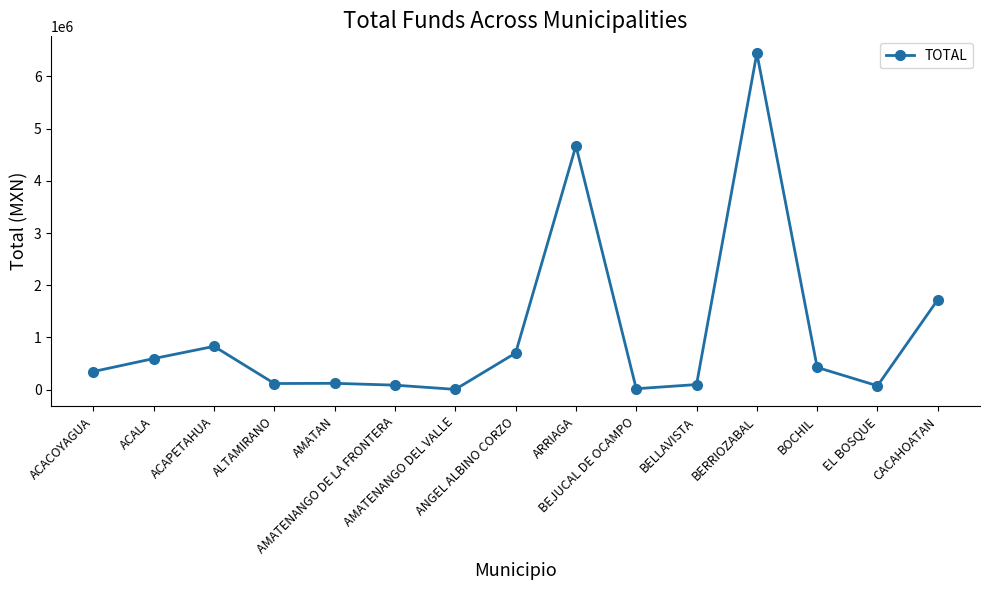

True or false: the data has more than 2 interior local peaks.

True